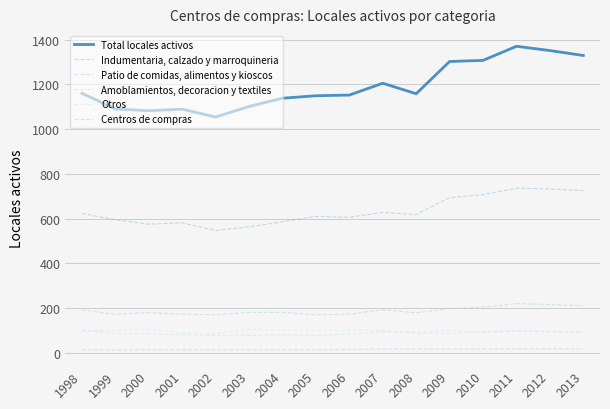

How many lines are shown in the chart?

6